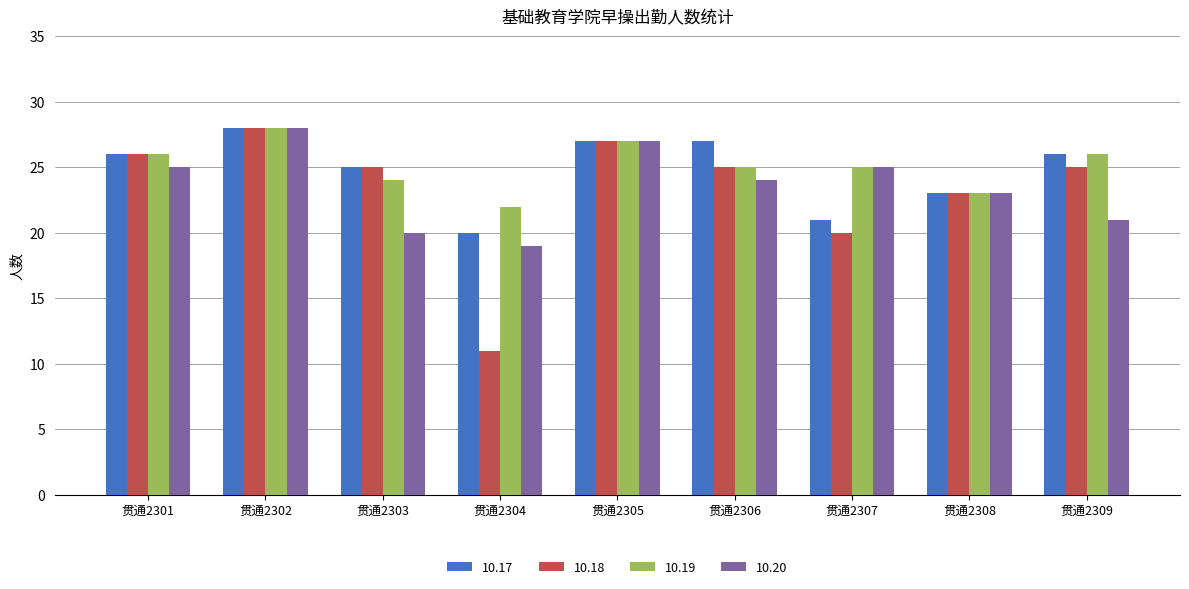

At which label is 10.20 closest to 23?

贯通2308